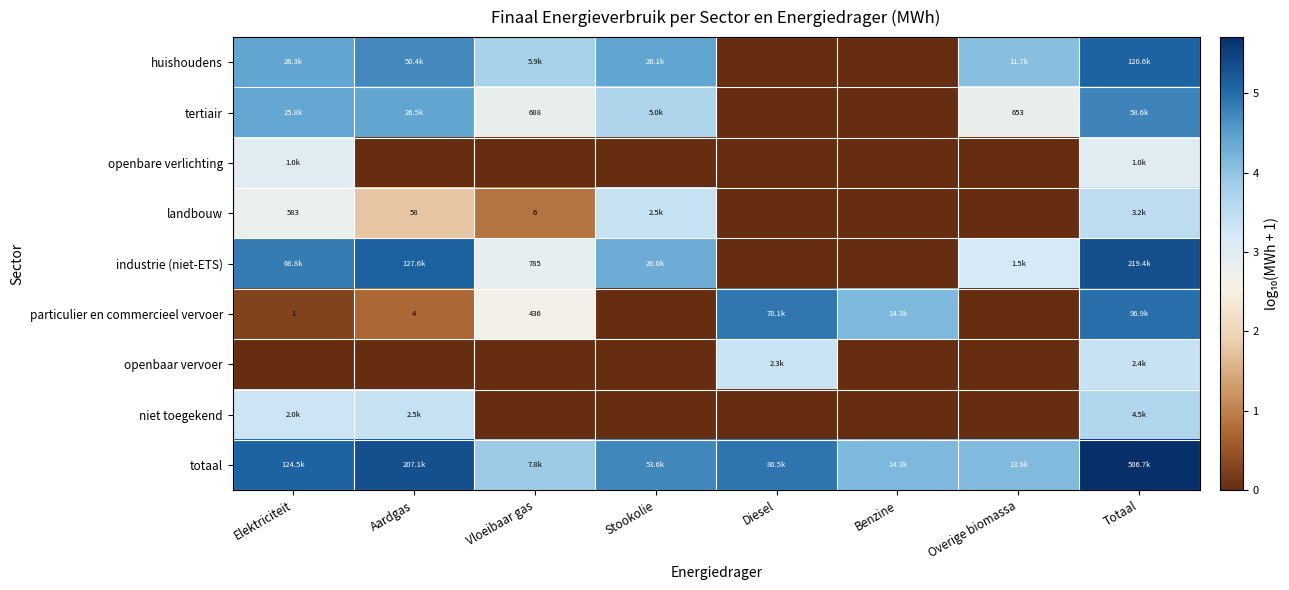

Is it true that niet toegekend equals 6.2 at Totaal?

False